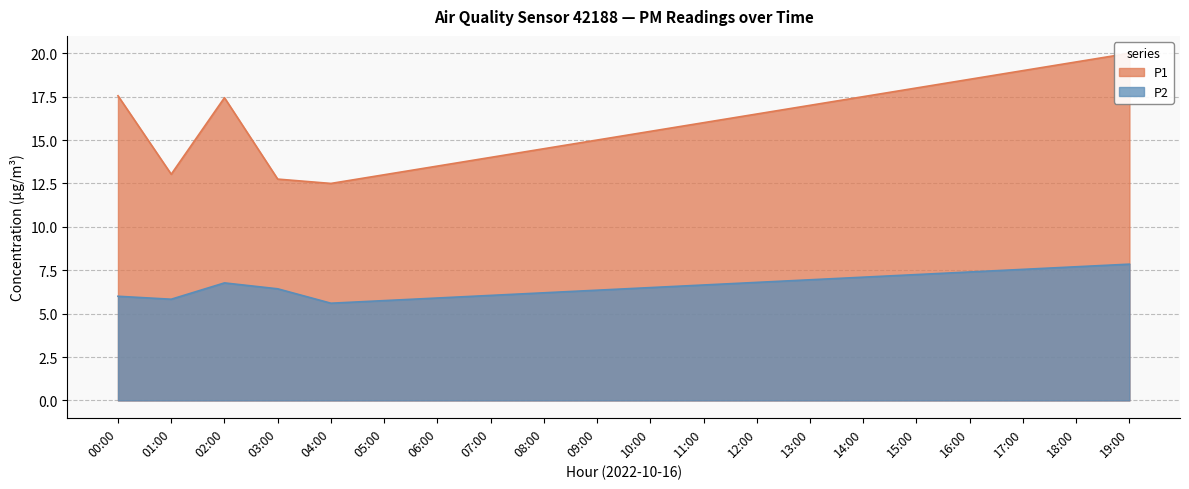

How many lines are shown in the chart?

2